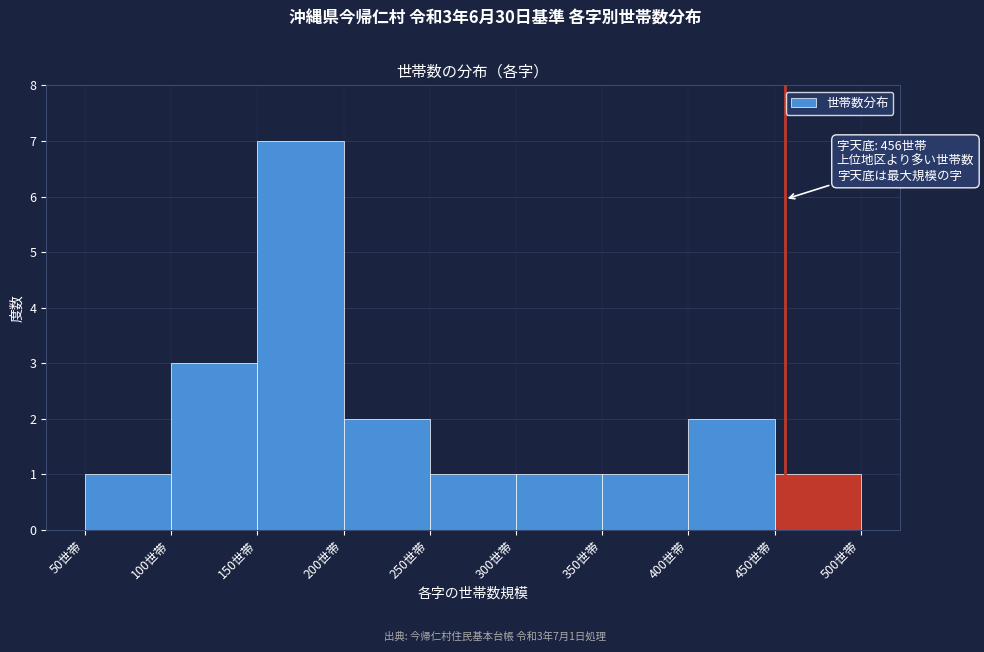

Over which range of the x-axis is the bar tallest?

150 to 200